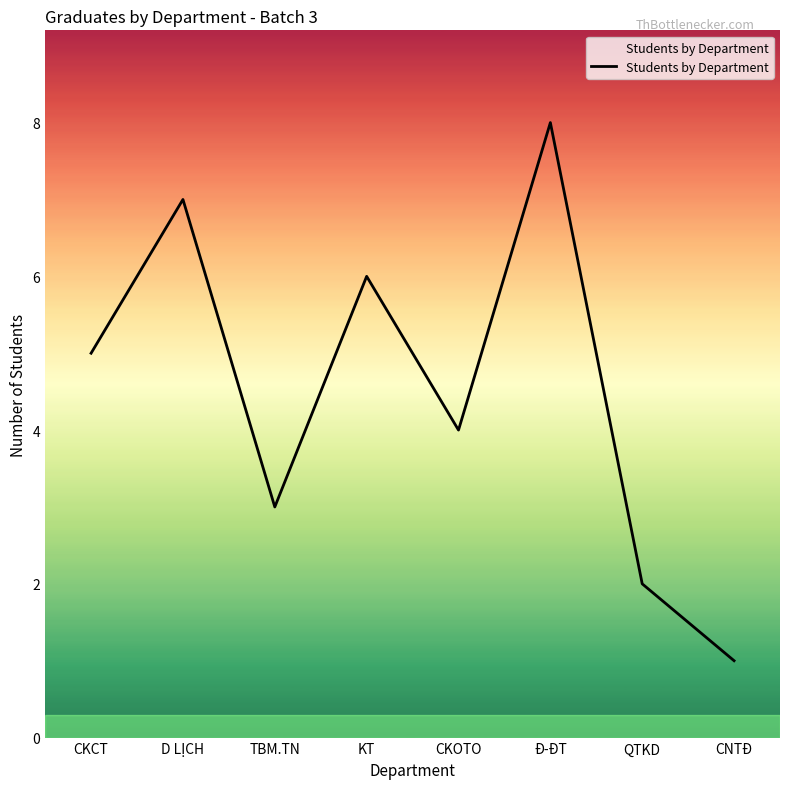

What is the maximum value shown in the chart?

8